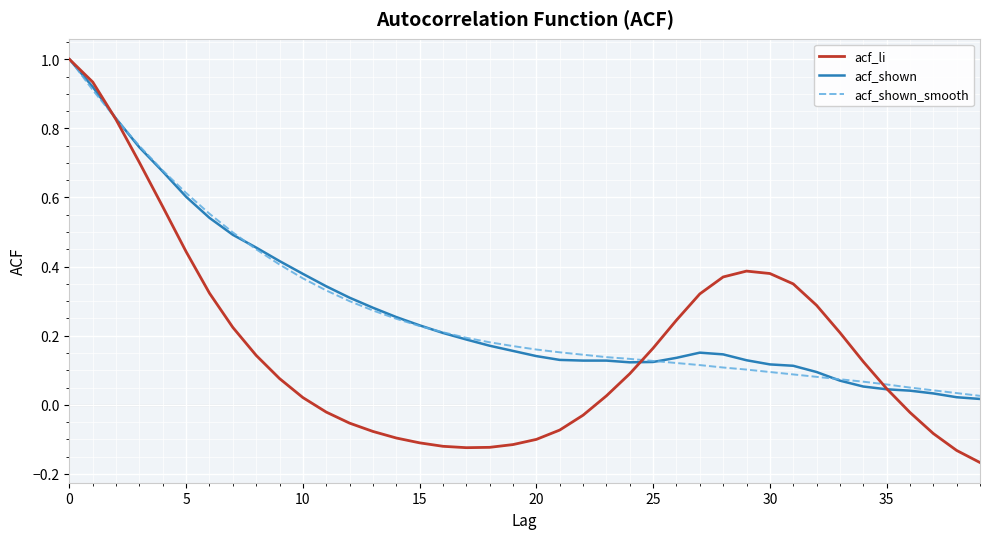

What is the maximum value shown in the chart?

1.0